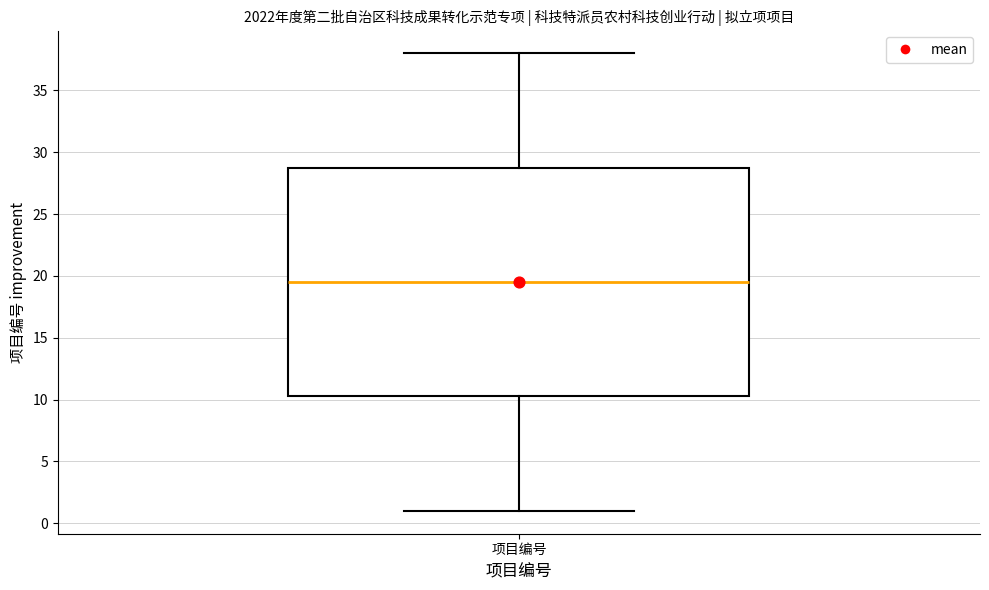

Where is the upper edge of the box for 项目编号 on the y-axis? The values are not printed on the chart, so give them approximately, as read against the axis.

29.0